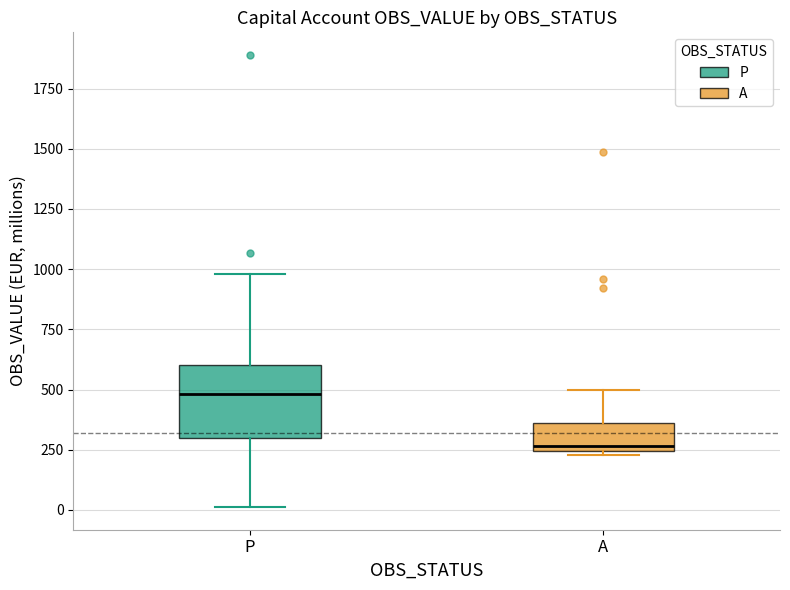

Which box is the tallest, from its lower edge to its upper edge?

P